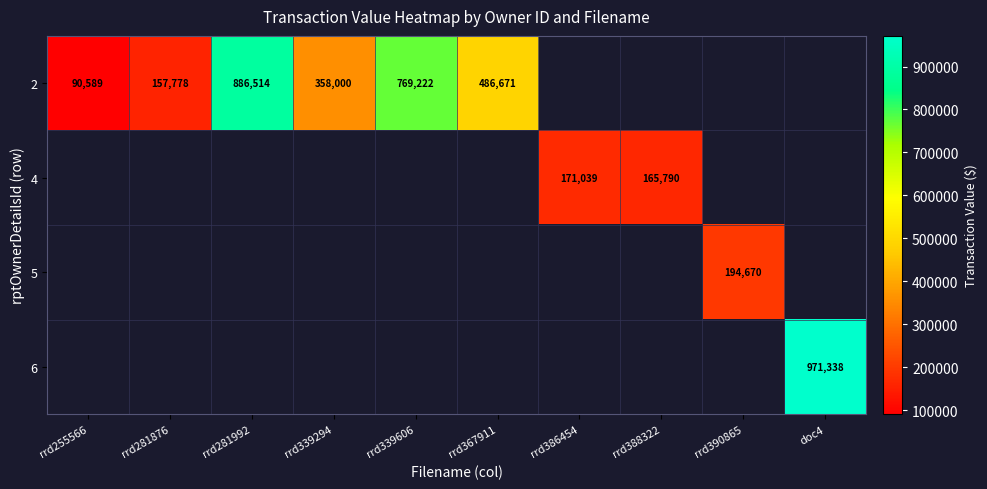

What is the greatest value displayed?

971338.0